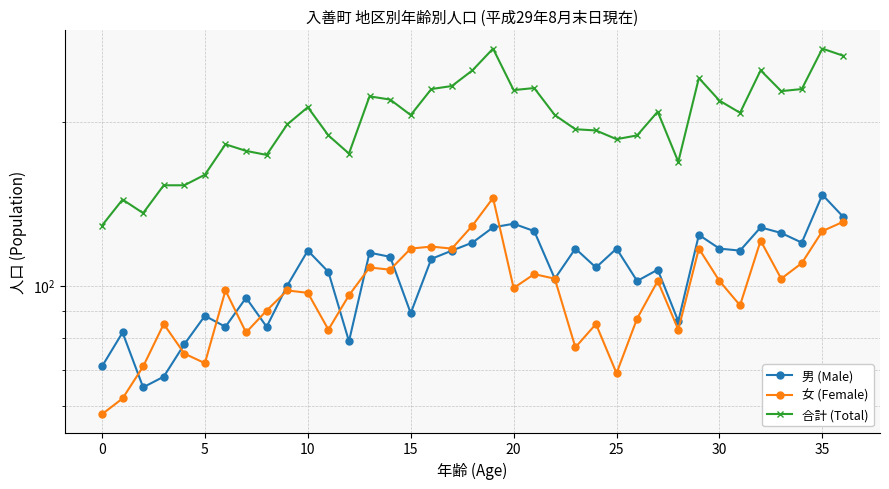

What is the spread (max minus min) of values at 25?

98